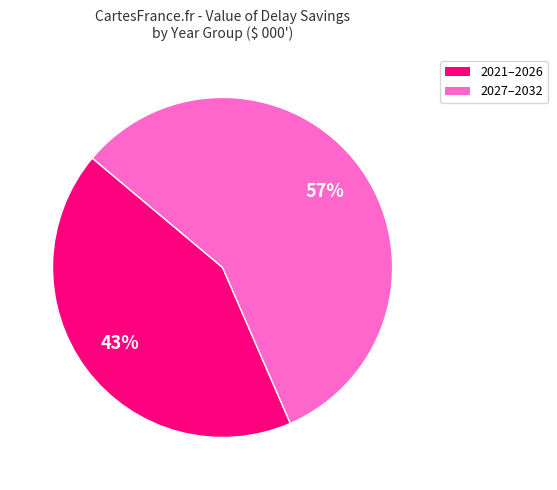

Is there a majority slice in this chart?

Yes